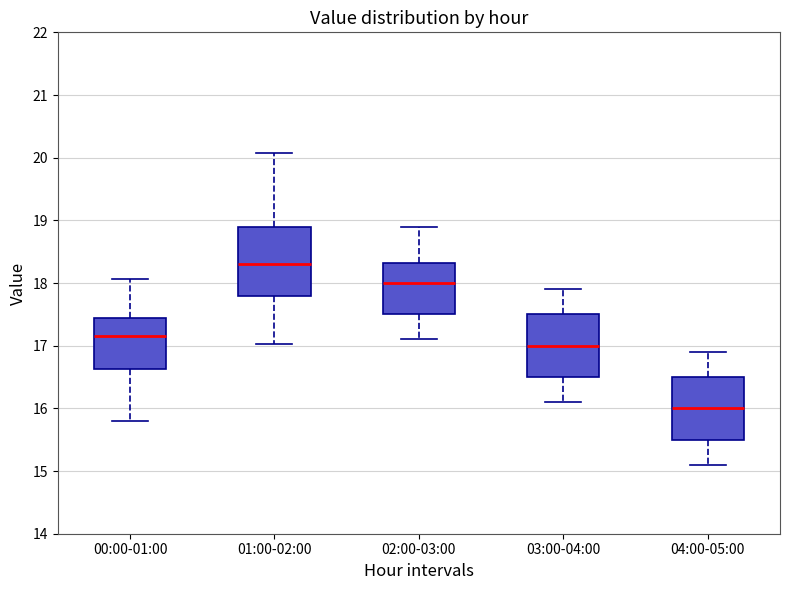

Reading left to right, transcribe this box plot: for each box, give where its median line is, the range the box spans, and where its two whiskers end, as read against the y-axis. The values are not printed on the chart, so give them approximately, as read against the axis.

00:00-01:00: median 17.2, box 16.6 to 17.4, whiskers 15.8 to 18.1
01:00-02:00: median 18.3, box 17.8 to 18.9, whiskers 17.0 to 20.1
02:00-03:00: median 18.0, box 17.5 to 18.3, whiskers 17.1 to 18.9
03:00-04:00: median 17.0, box 16.5 to 17.5, whiskers 16.1 to 17.9
04:00-05:00: median 16.0, box 15.5 to 16.5, whiskers 15.1 to 16.9